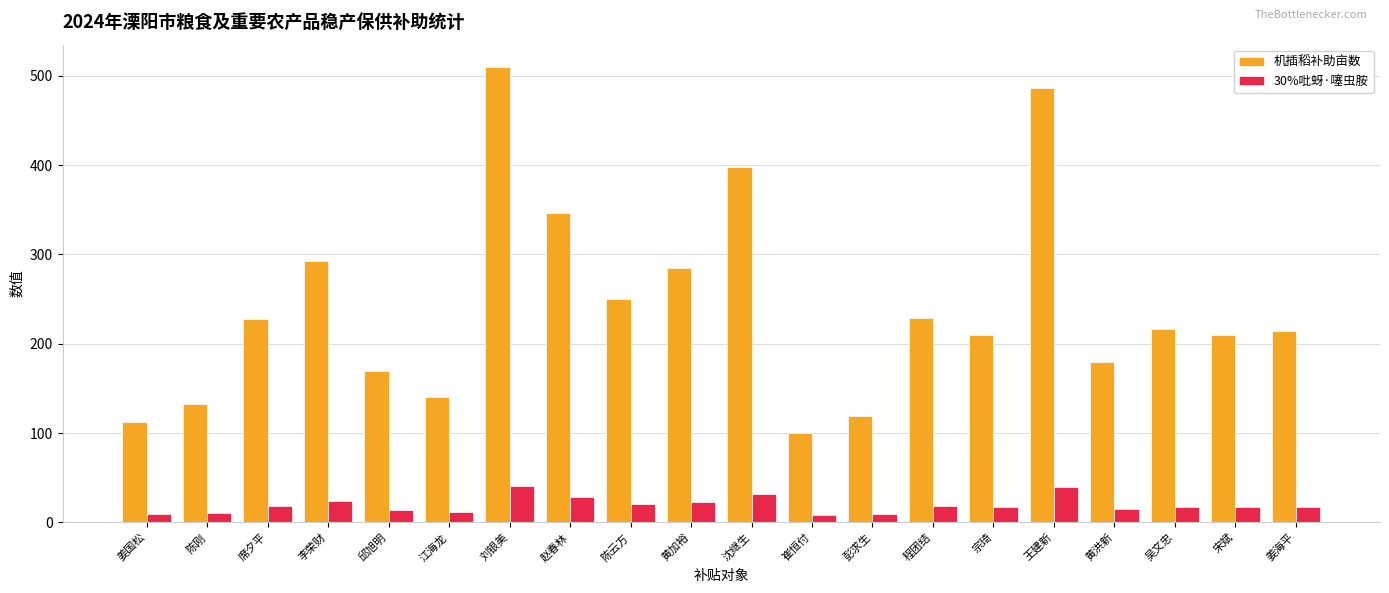

At which category is the sum across all series the highest?

刘银美